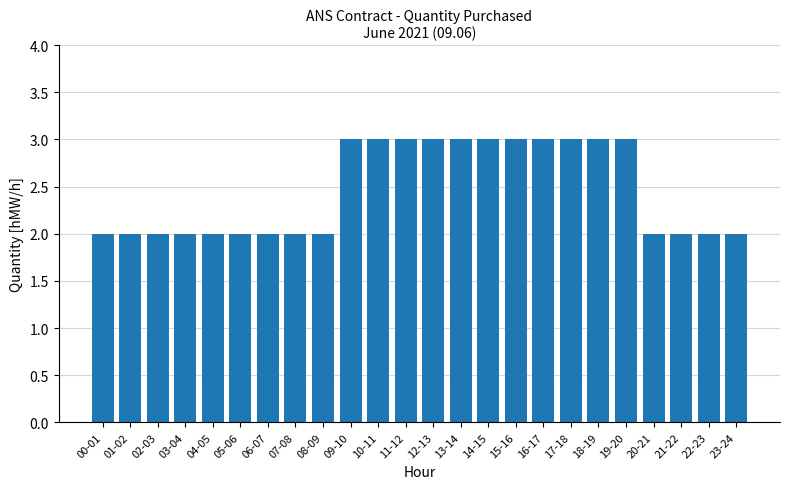

The chart shows a value of 2 at 23-24. True or false?

True